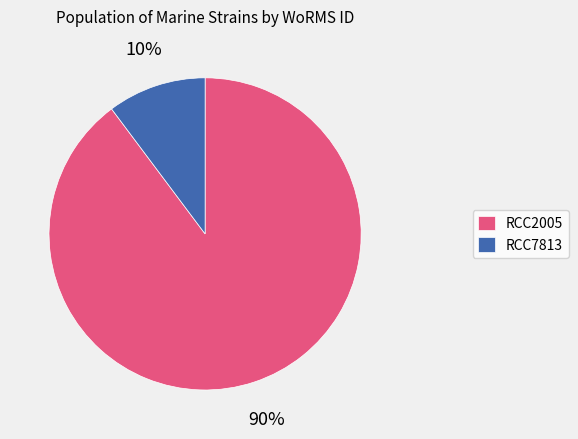

The RCC7813 slice represents 10% of the pie. True or false?

True